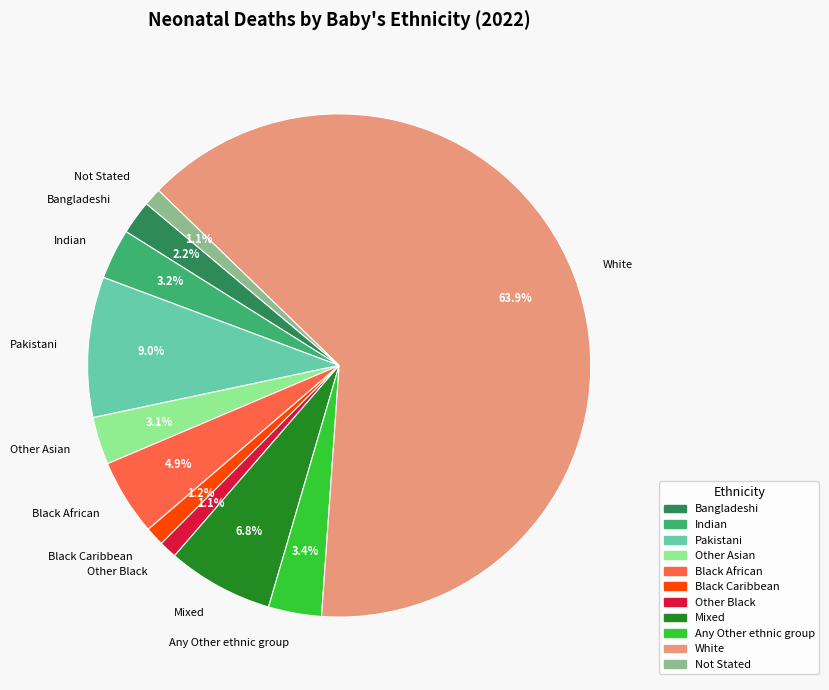

How many segments does this pie chart have?

11